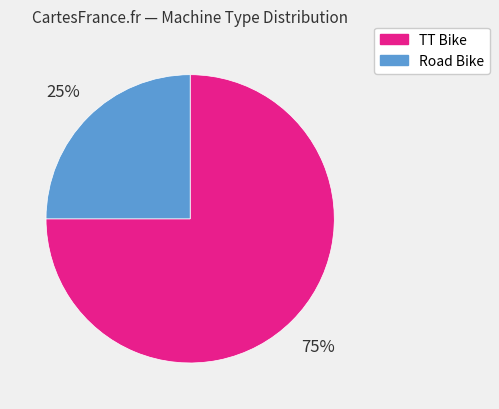

Do Road Bike and TT Bike together represent more than half of the pie?

Yes